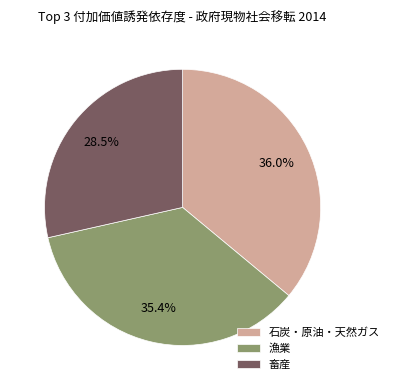

Which slice is the smallest?

畜産